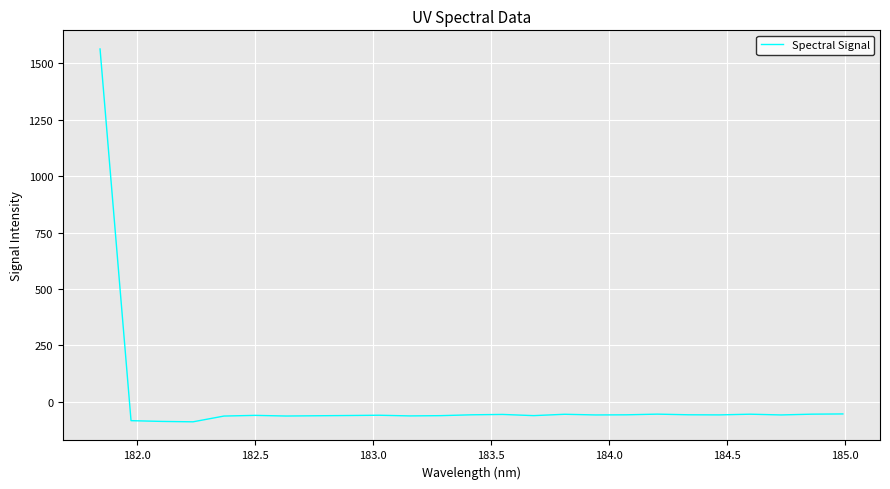

What is the minimum value shown in the chart?

-88.2